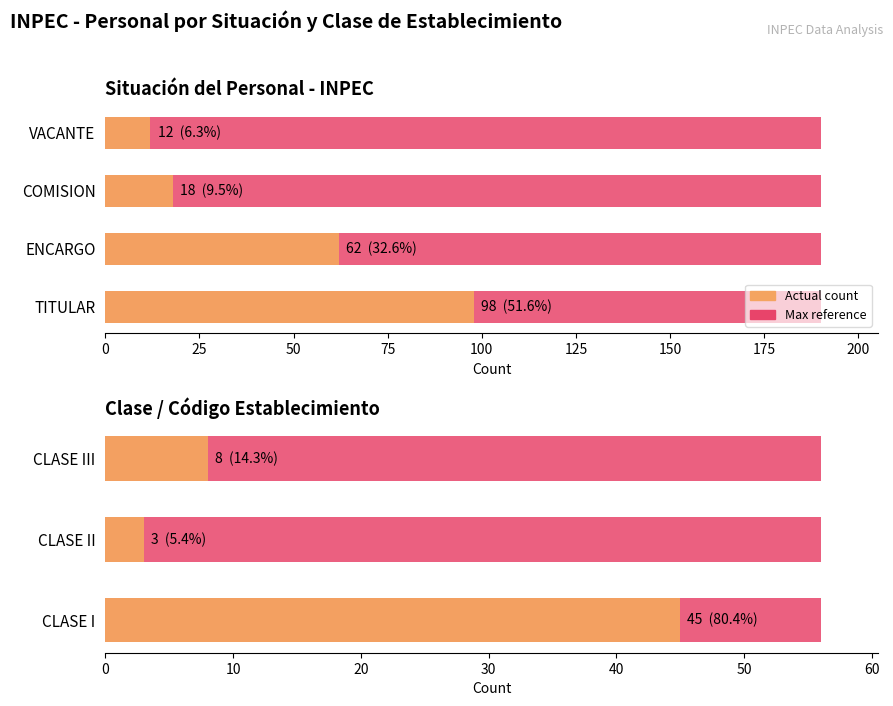

What is the sum of all Count (Actual) values?

56.0